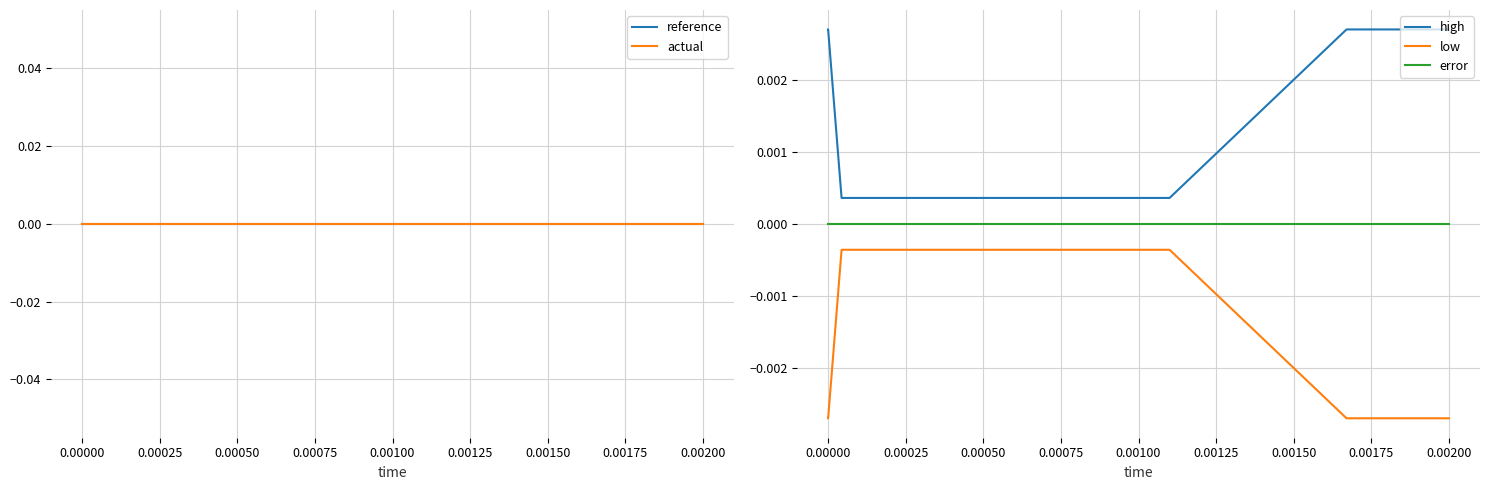

List the series in order of their peak value, highest first.

high, reference, actual, error, low